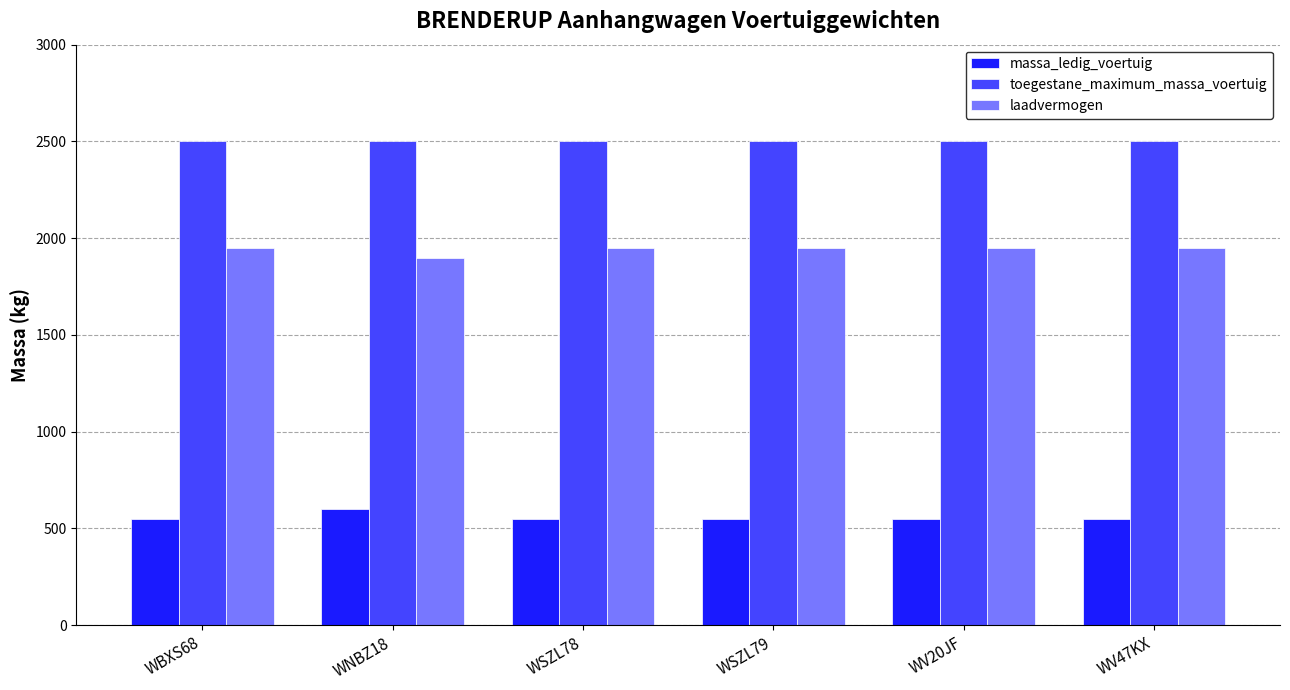

Rank the series by their average value, from highest to lowest.

toegestane_maximum_massa_voertuig, laadvermogen, massa_ledig_voertuig